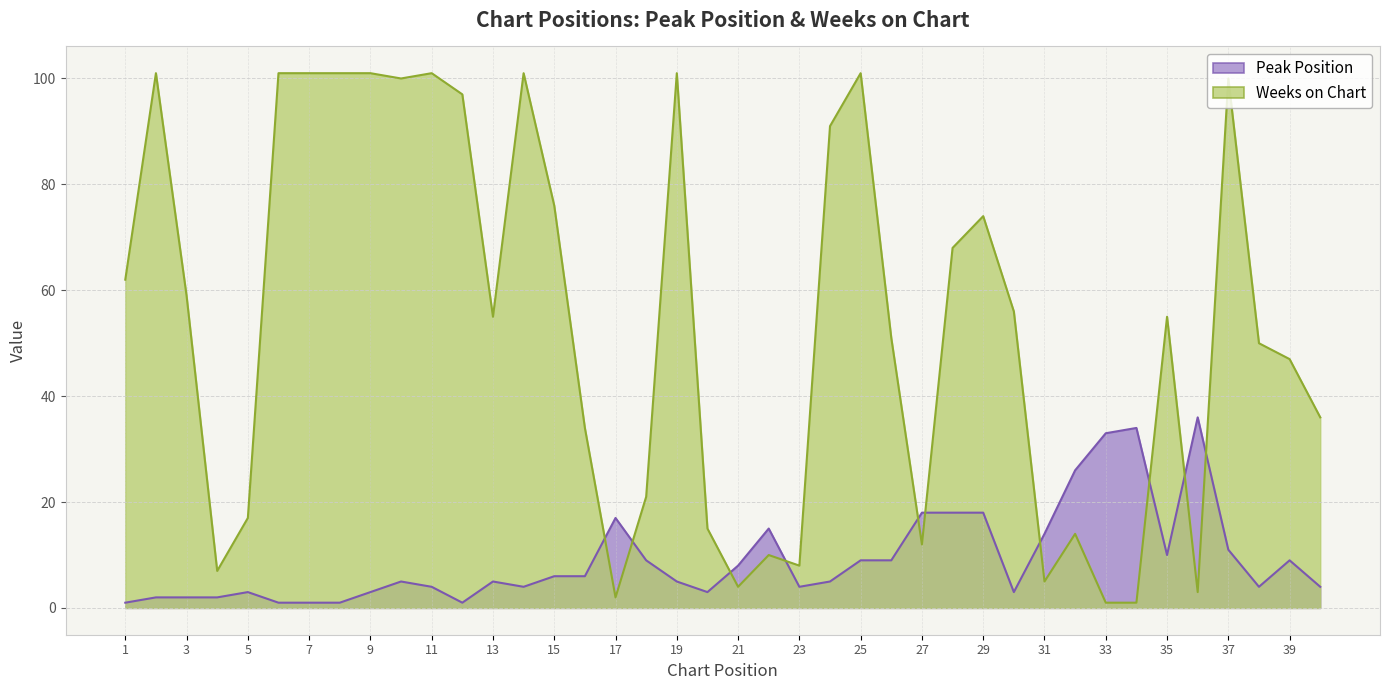

The value of Weeks on Chart at 9 is 101. True or false?

True